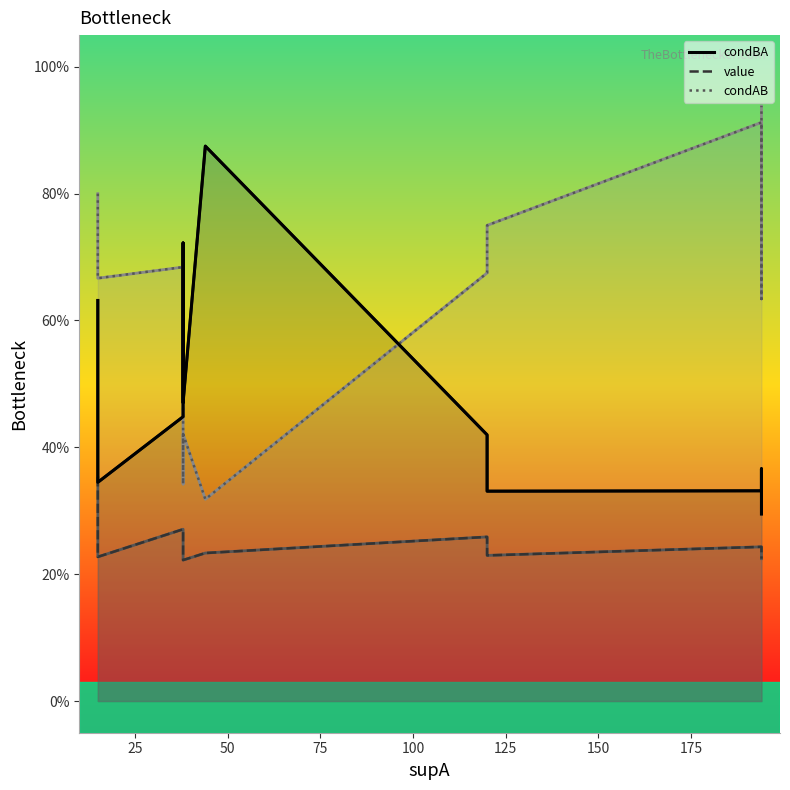

Is the value of condAB (line) at 125 greater than the value of condBA (line) at 0?

No